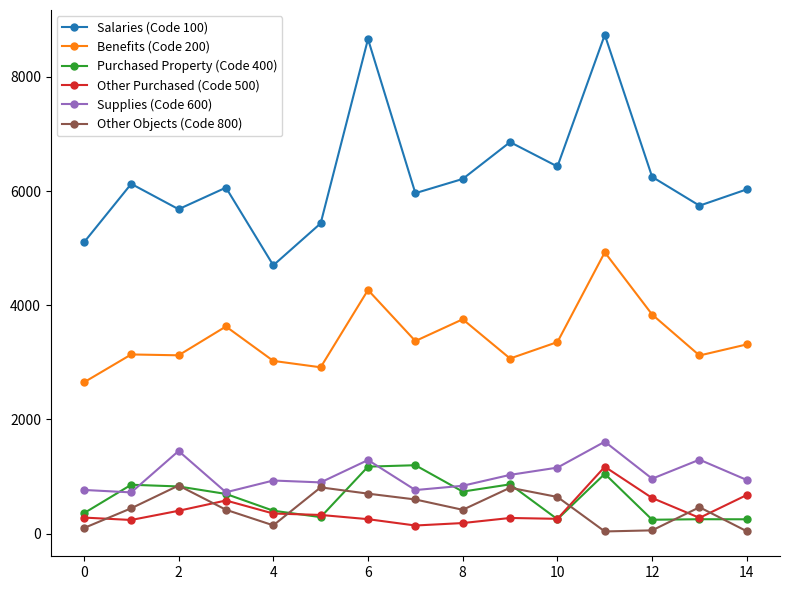

True or false: Salaries (Code 100) has more than 1 points higher than both neighbors.

True